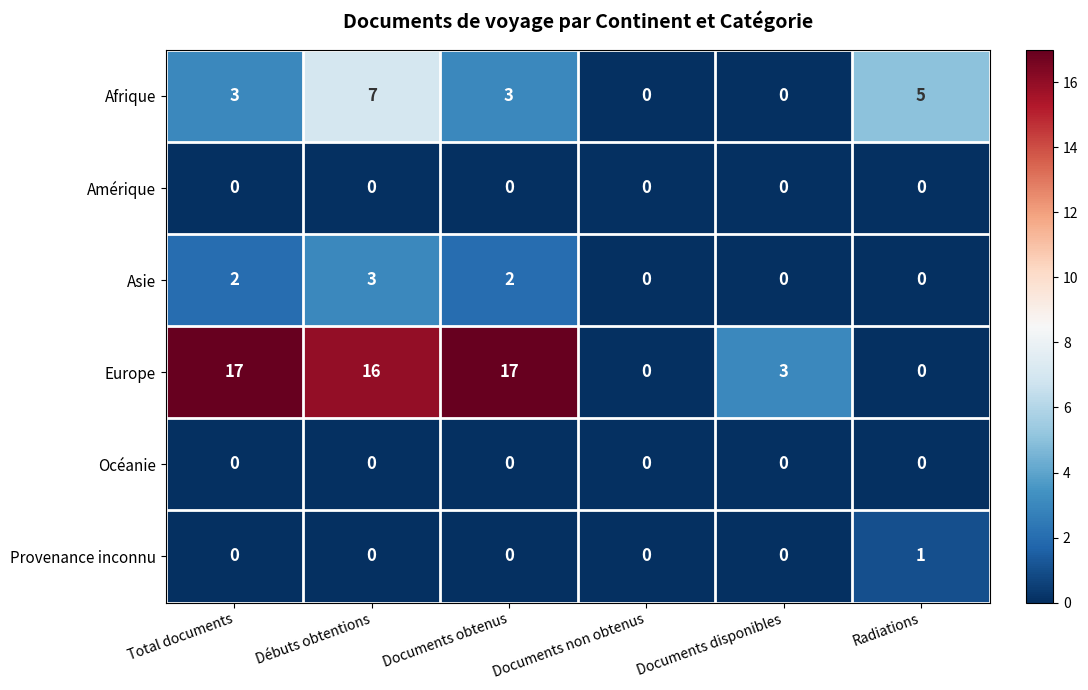

At how many categories does at least one series exceed 8?

3